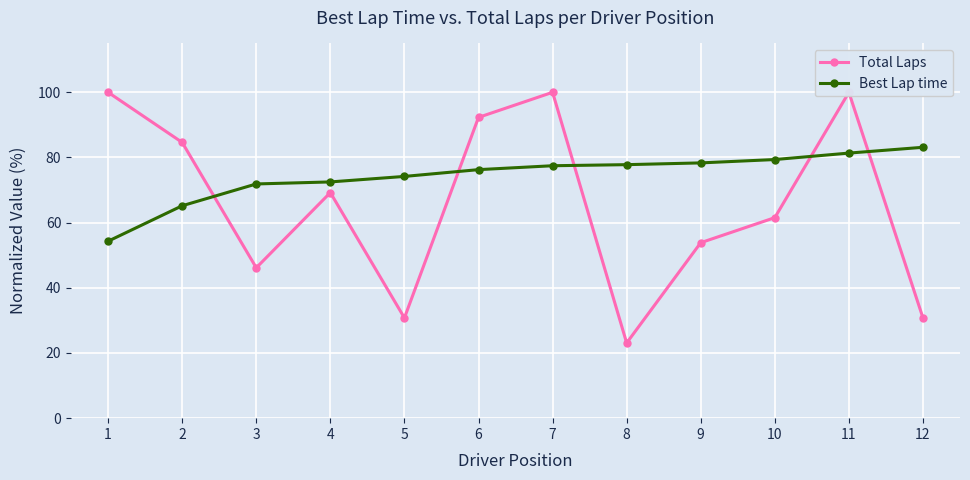

Where does the Total Laps series first go above 69?

1